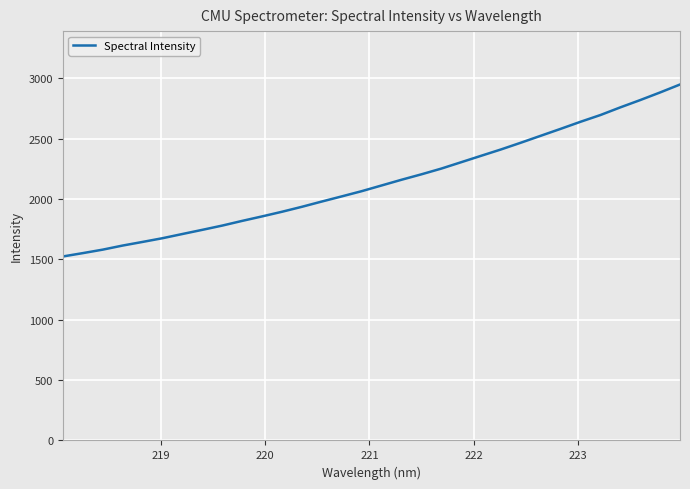

What is the greatest value displayed?

2949.8